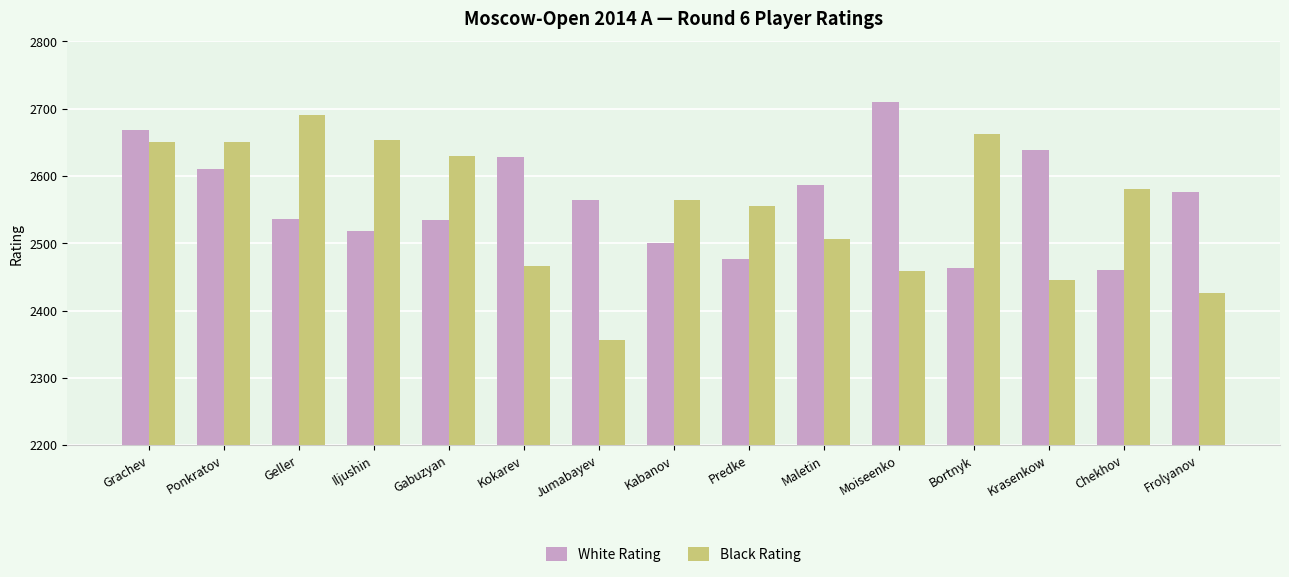

Where does the White Rating series first go above 2564?

Grachev